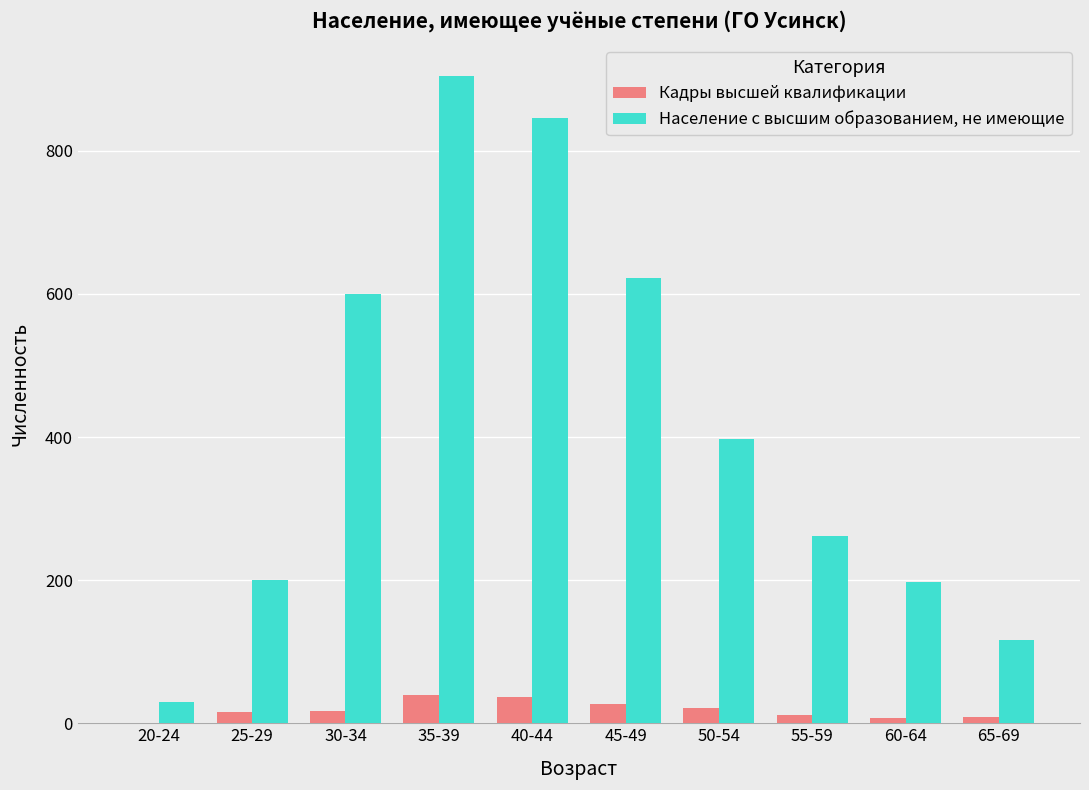

What is the maximum value for Население с высшим образованием, не имеющие?

904